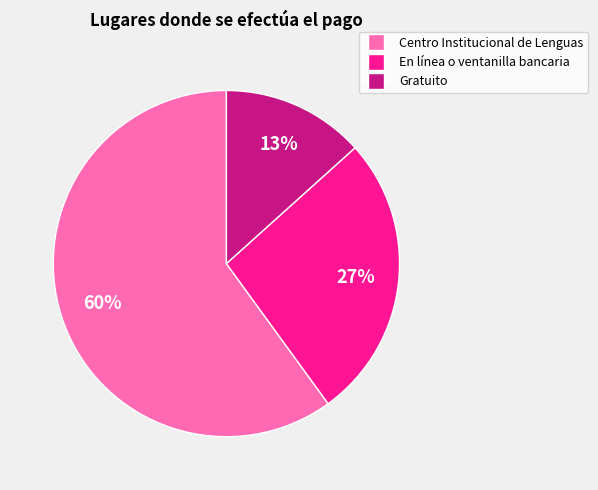

Which slice is the largest?

Centro Institucional de Lenguas